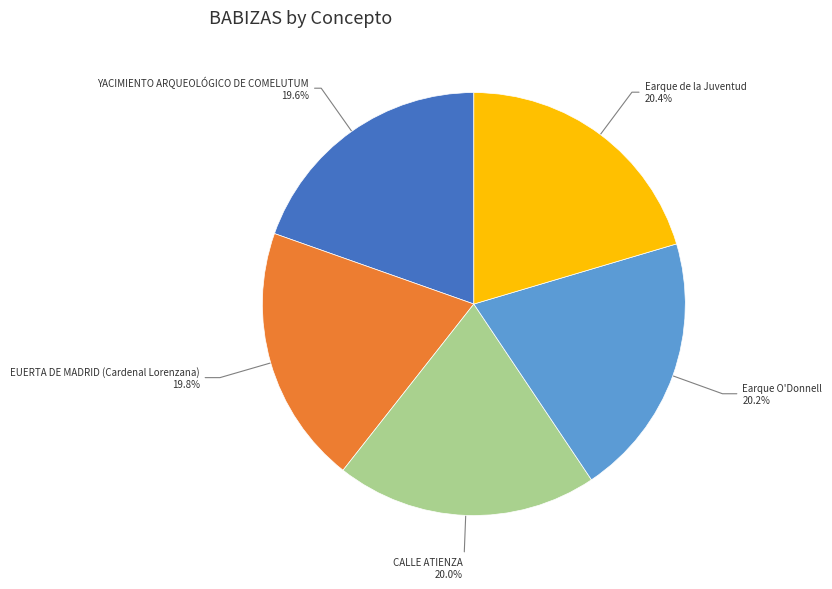

To the nearest percent, what portion does EUERTA DE MADRID (Cardenal Lorenzana) represent?

20%